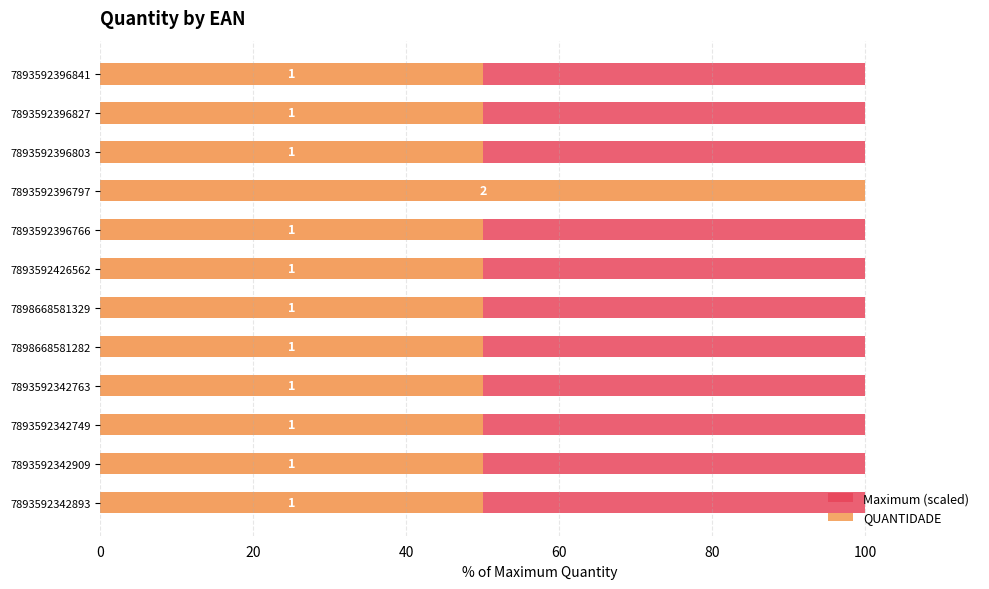

What is the spread (max minus min) of values at 40?

49.5